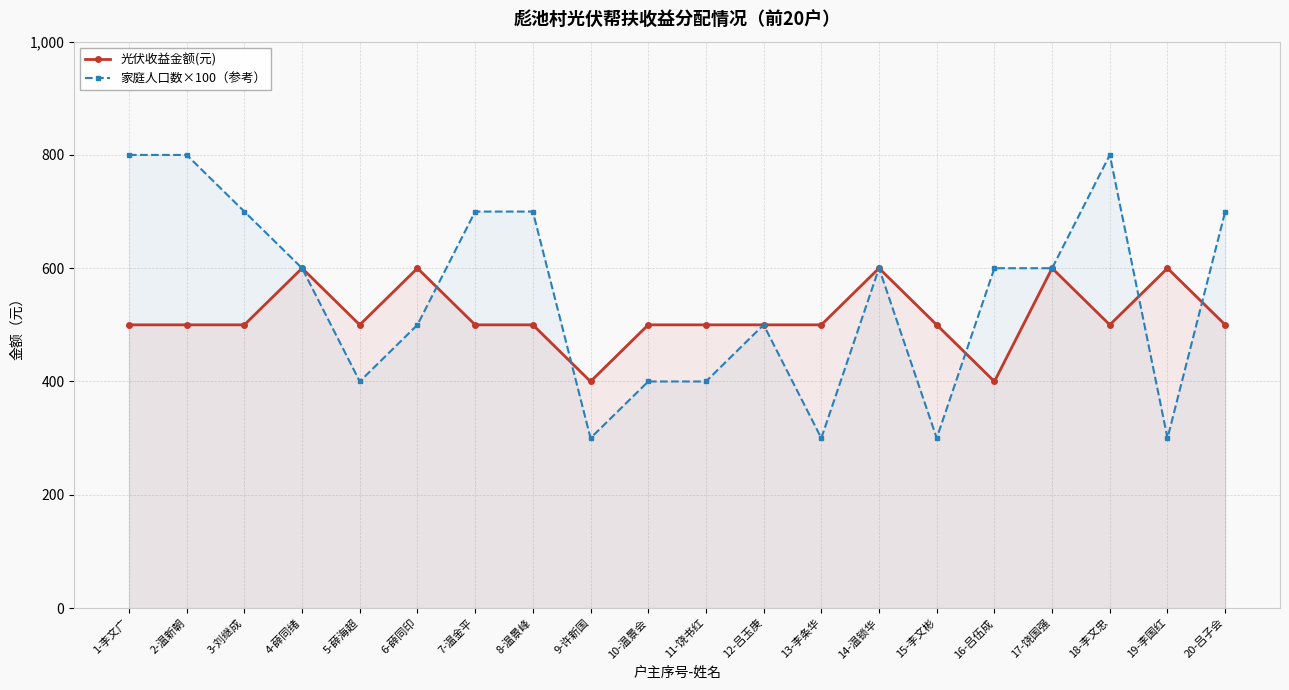

List the series in order of their overall mean, lowest first.

光伏收益金额(元), 家庭人口数×100（参考）